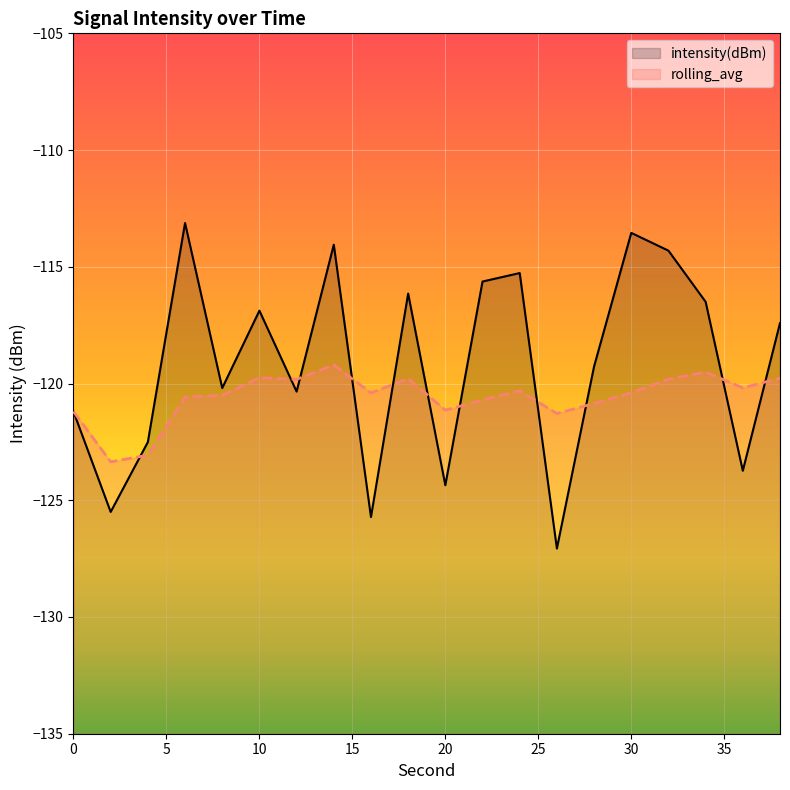

True or false: intensity(dBm) has a value of -73.8 at 0.

False